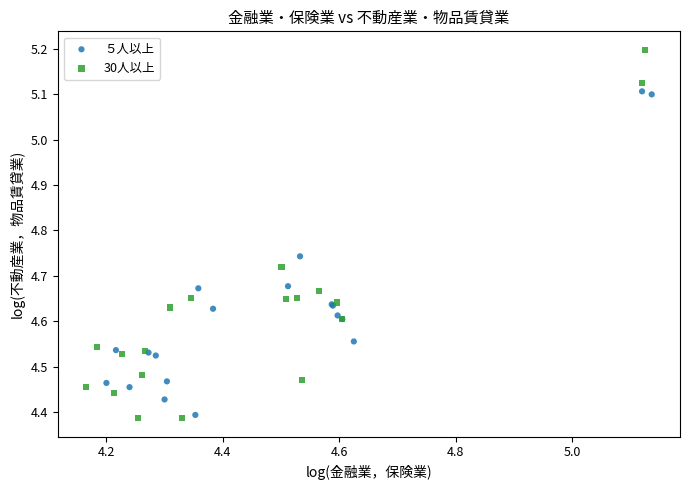

Which series reaches the maximum Y coordinate?

30人以上